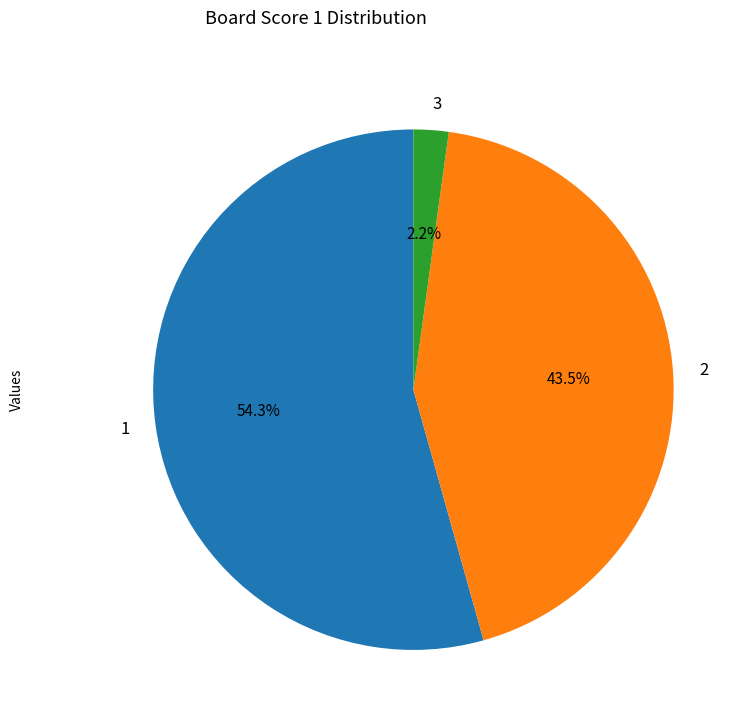

Combined, what portion of the pie is 2 and 3?

45.7%